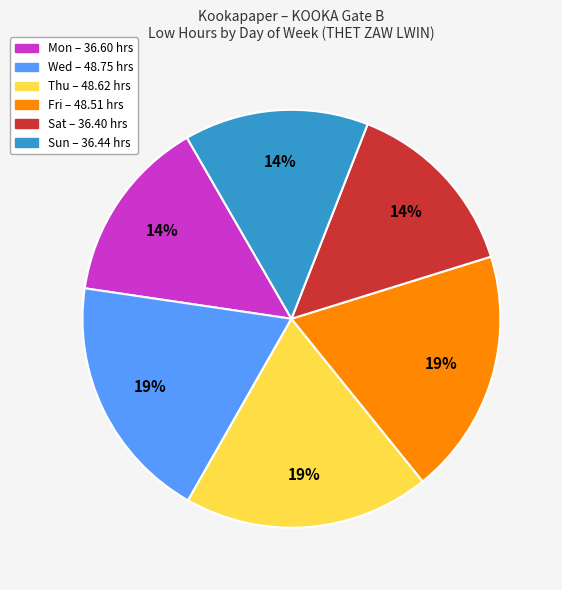

Is there any slice that represents more than half of the pie?

No